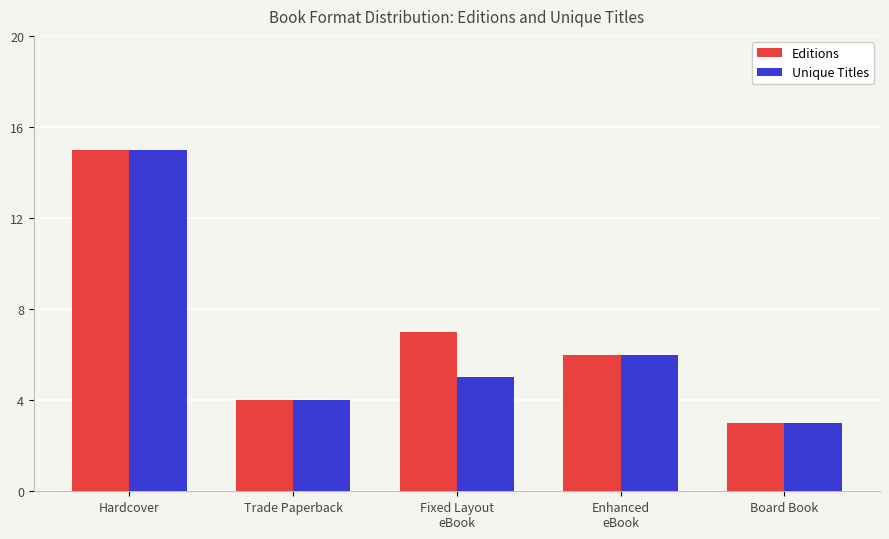

What is the greatest value displayed?

15